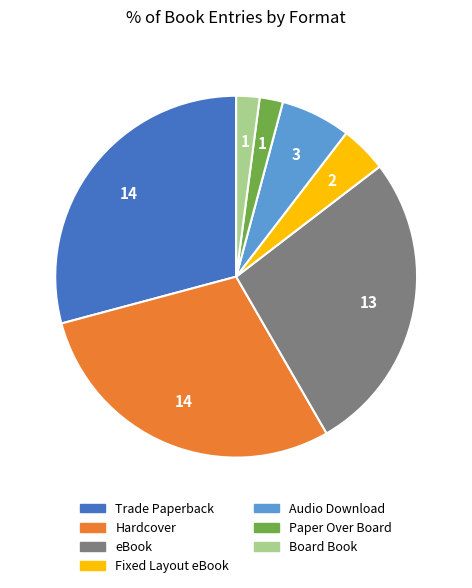

Does Paper Over Board represent more than half of the total?

No